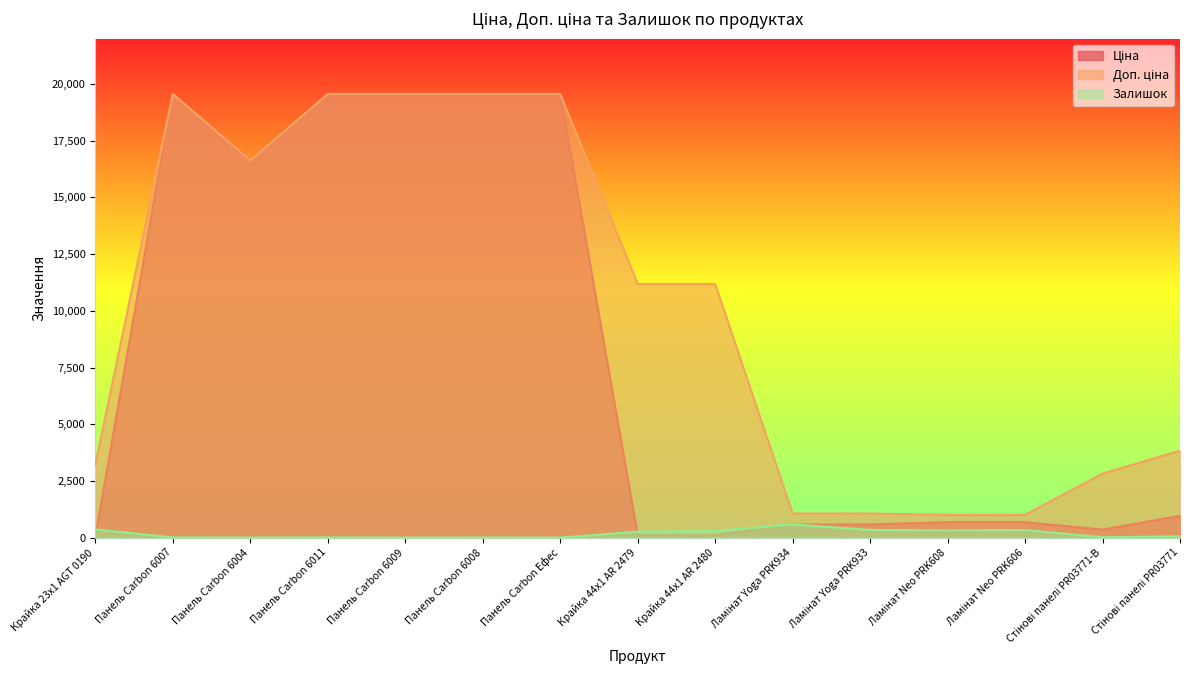

The value of Ціна at Ламінат Neo PRK608 is 679.8. True or false?

True